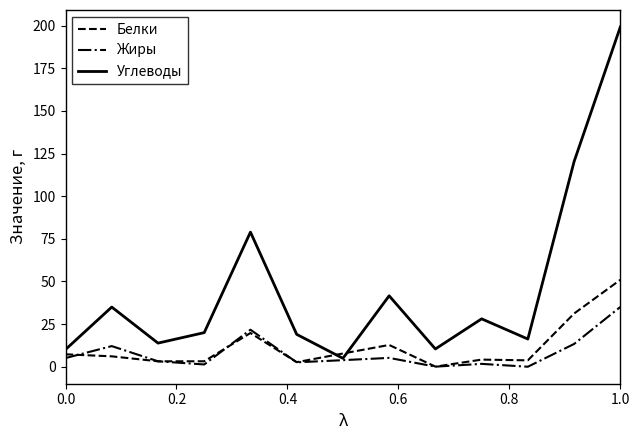

Which series has the largest range (max minus min)?

Углеводы